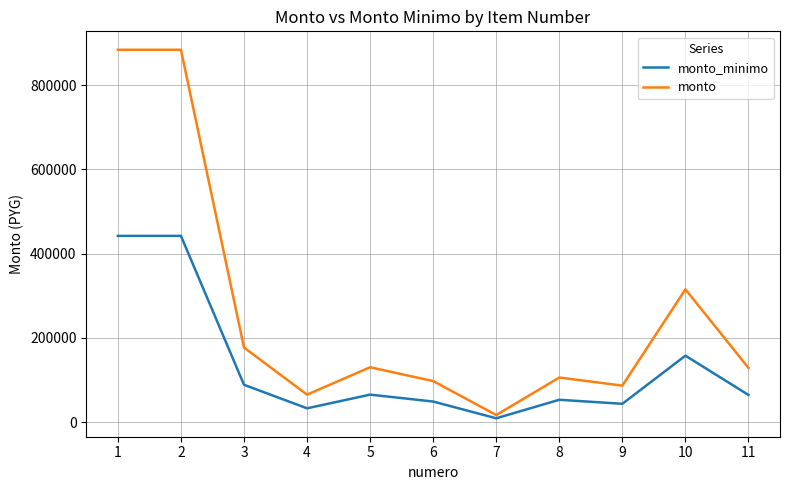

In monto, how many points are lower than both neighbors (excluding endpoints)?

3